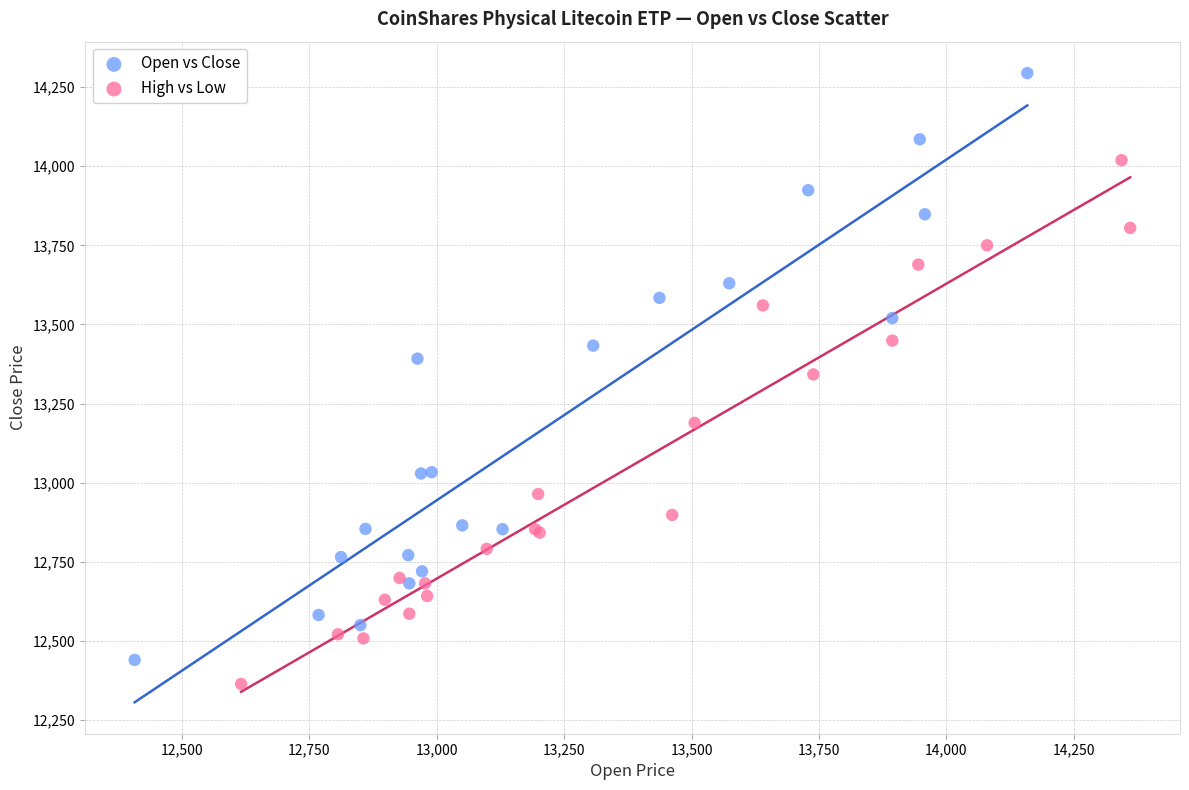

Which series reaches the maximum Y coordinate?

Open vs Close